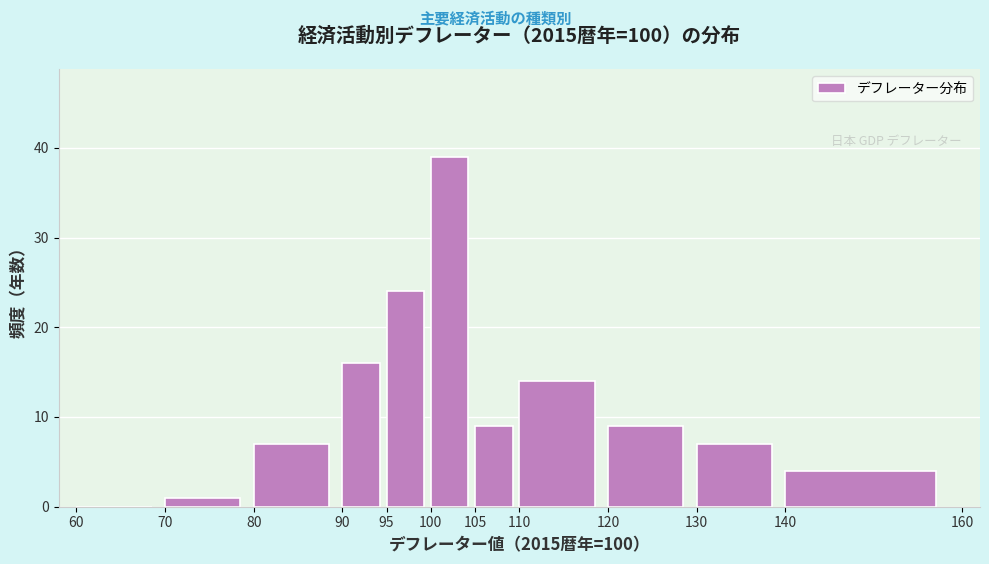

Over which range of the x-axis is the bar tallest?

100 to 105